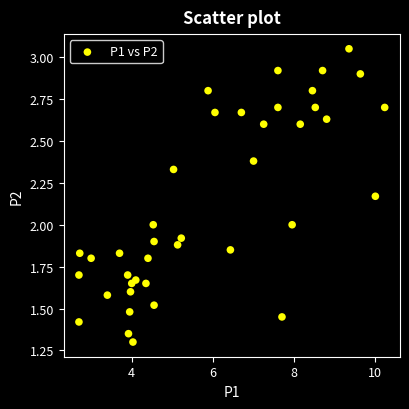

What is the range of X values (max minus min)?

7.5